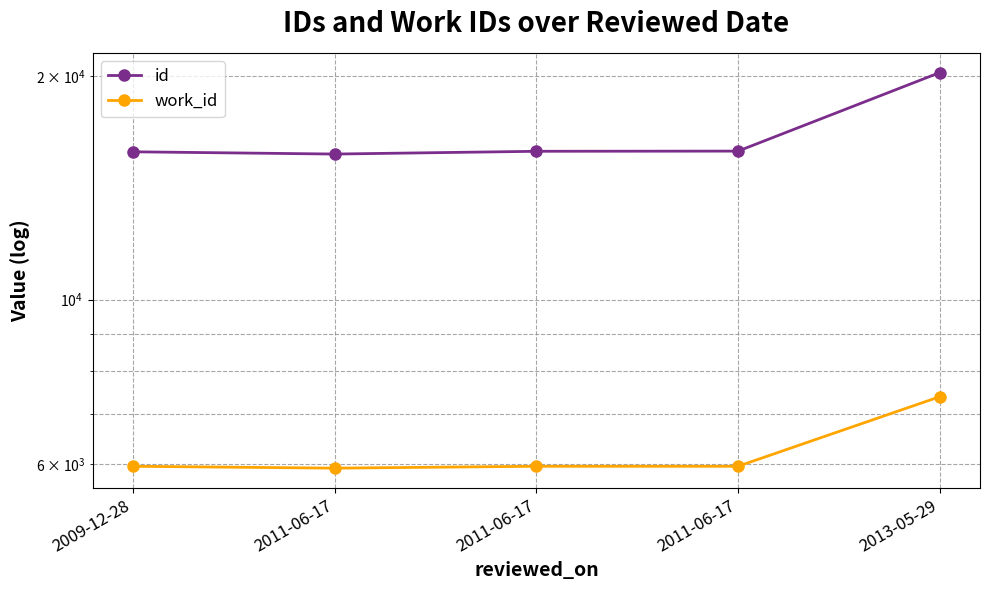

Between 2009-12-28 and 2011-06-17, which series saw the biggest shift?

id